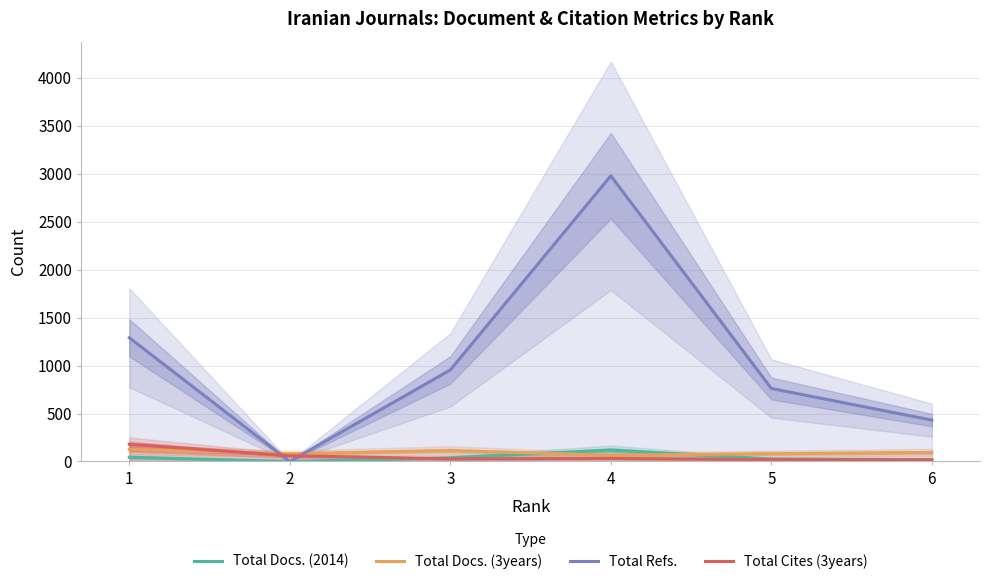

Count the Total Refs. values in the range 431 to 1290.

4